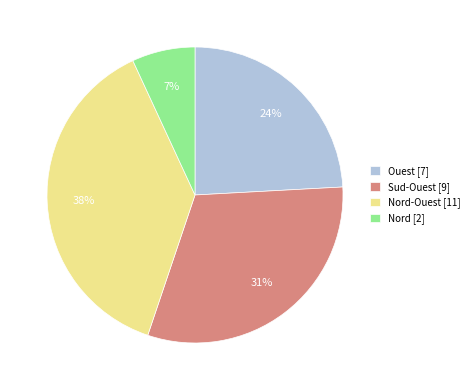

Does any single category account for the majority?

No